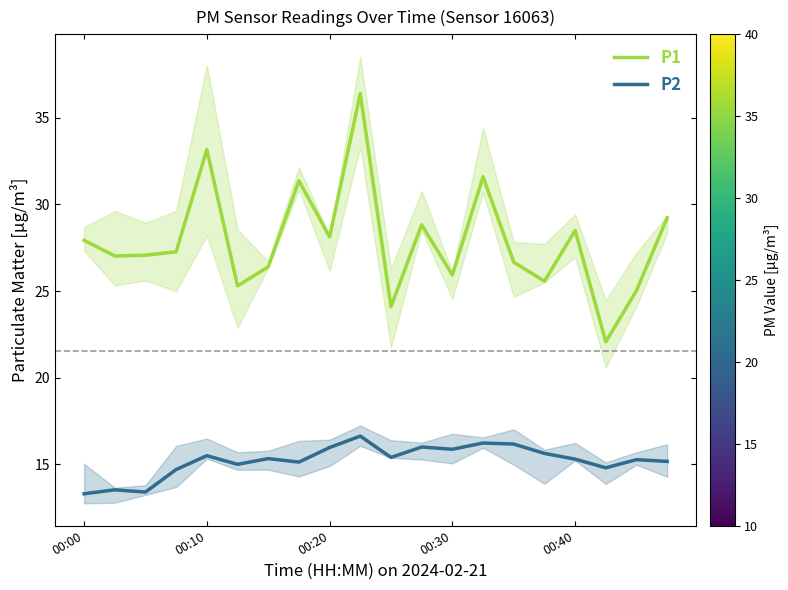

At which category is the sum across all series the highest?

9